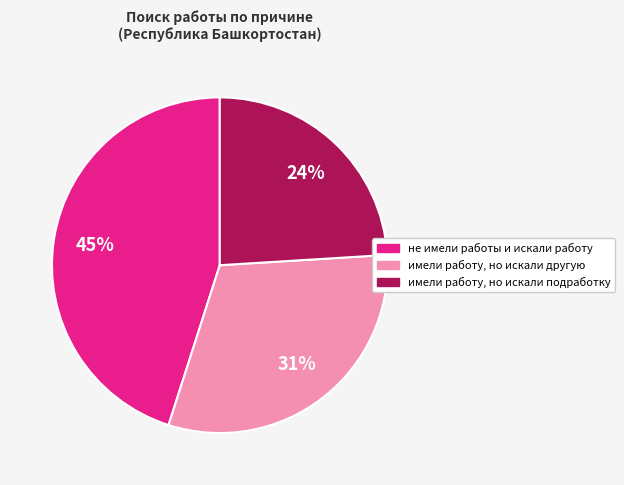

What is the ratio of the value at имели работу, но искали другую to the value at имели работу, но искали подработку?

1.3